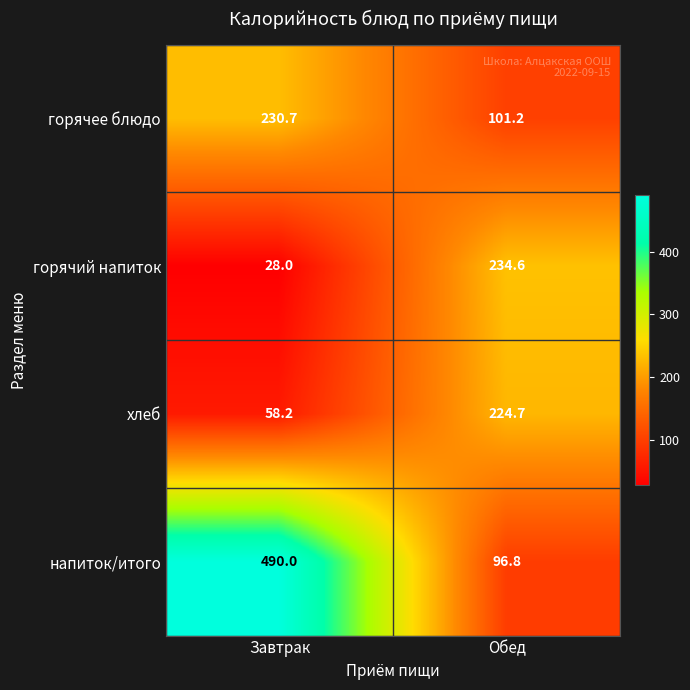

Which label corresponds to the largest value in the chart?

Завтрак